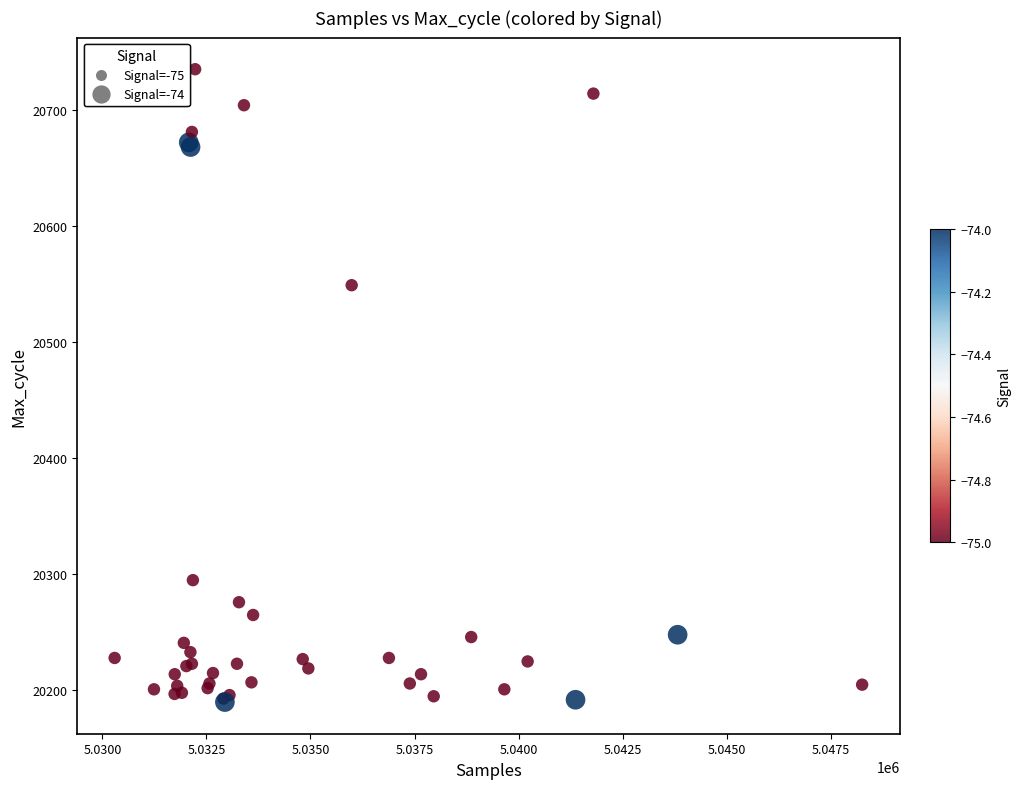

What Y value in the scatter plot is closest to 20462?

20549